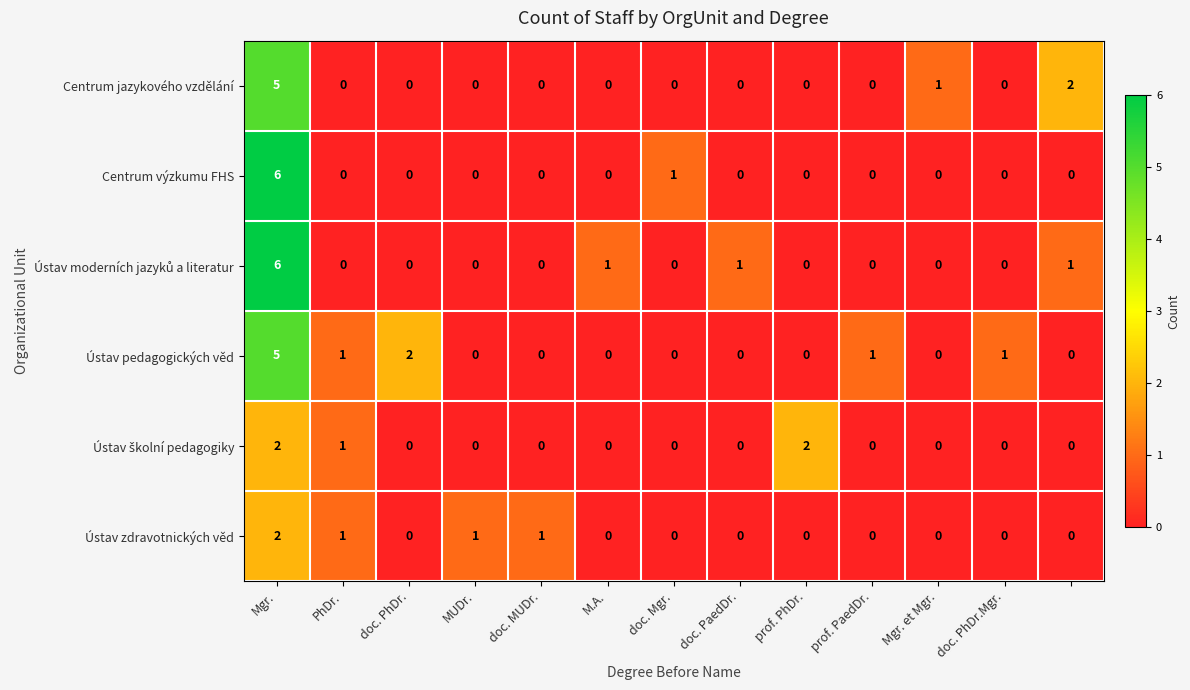

How many Ústav zdravotnických věd values are between 0 and 1?

12